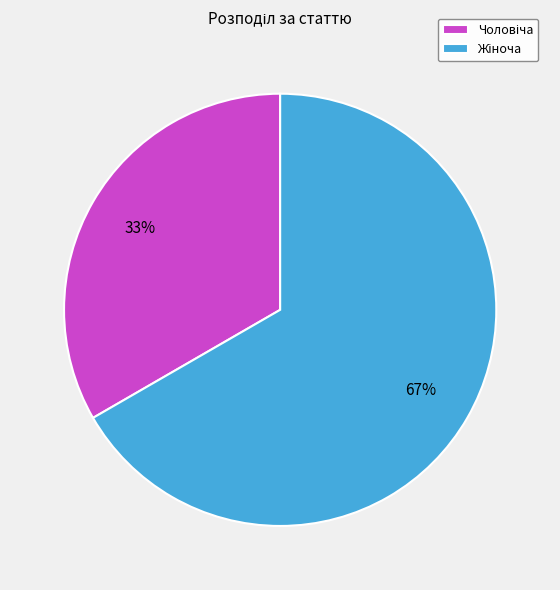

Is there any slice that represents more than half of the pie?

Yes